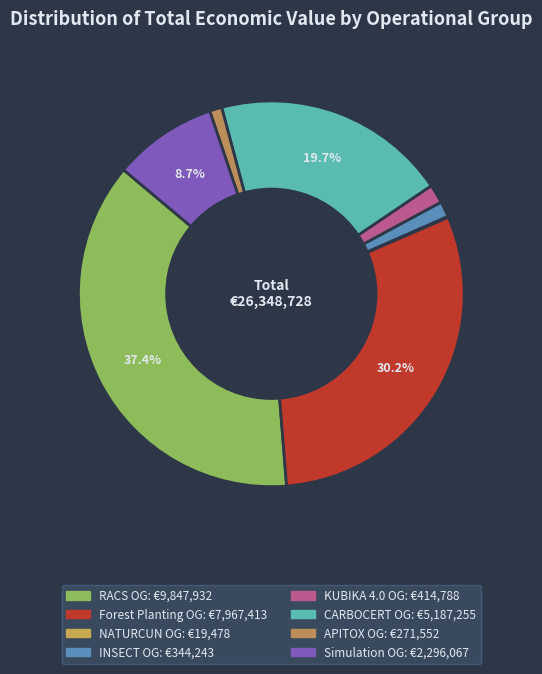

Rank the categories by value from lowest to highest.

NATURCUN Operational Group, APITOX Operational Group, INSECT Operational Group, KUBIKA 4.0 Operational Group, Simulation Operational Group, CARBOCERT Operational Group, Forest Planting Operational Group, RACS Operational Group